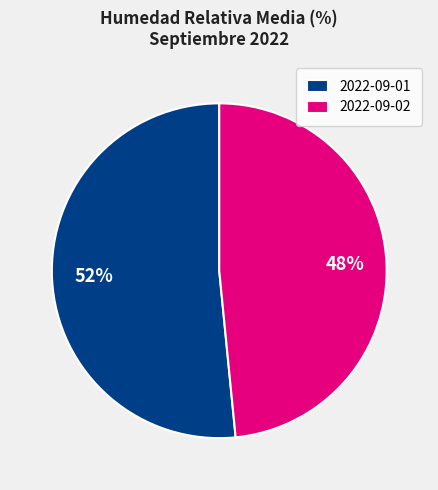

Is there a majority slice in this chart?

Yes